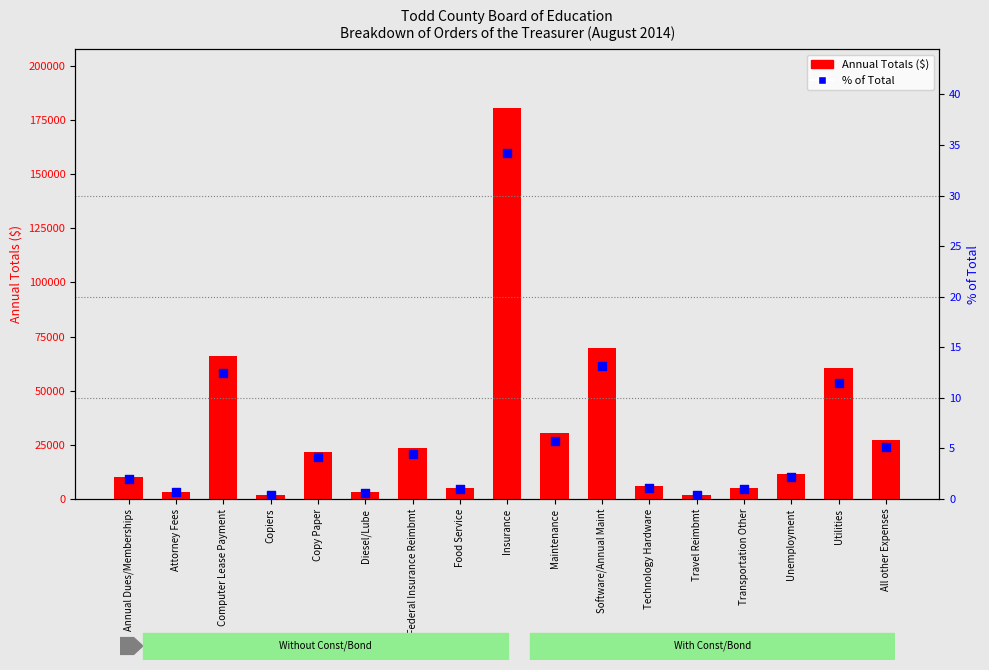

Is the value of Annual Totals ($) at Food Service greater than the value of % of Total at Federal Insurance Reimbmt?

Yes